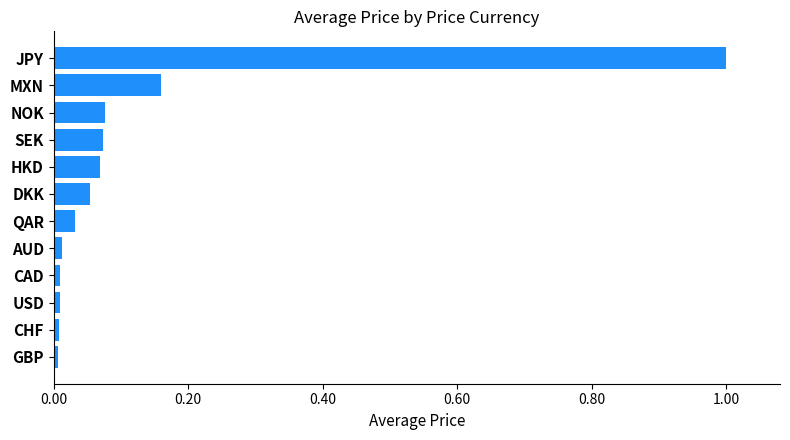

What is the difference between the maximum and second lowest values?

1.0